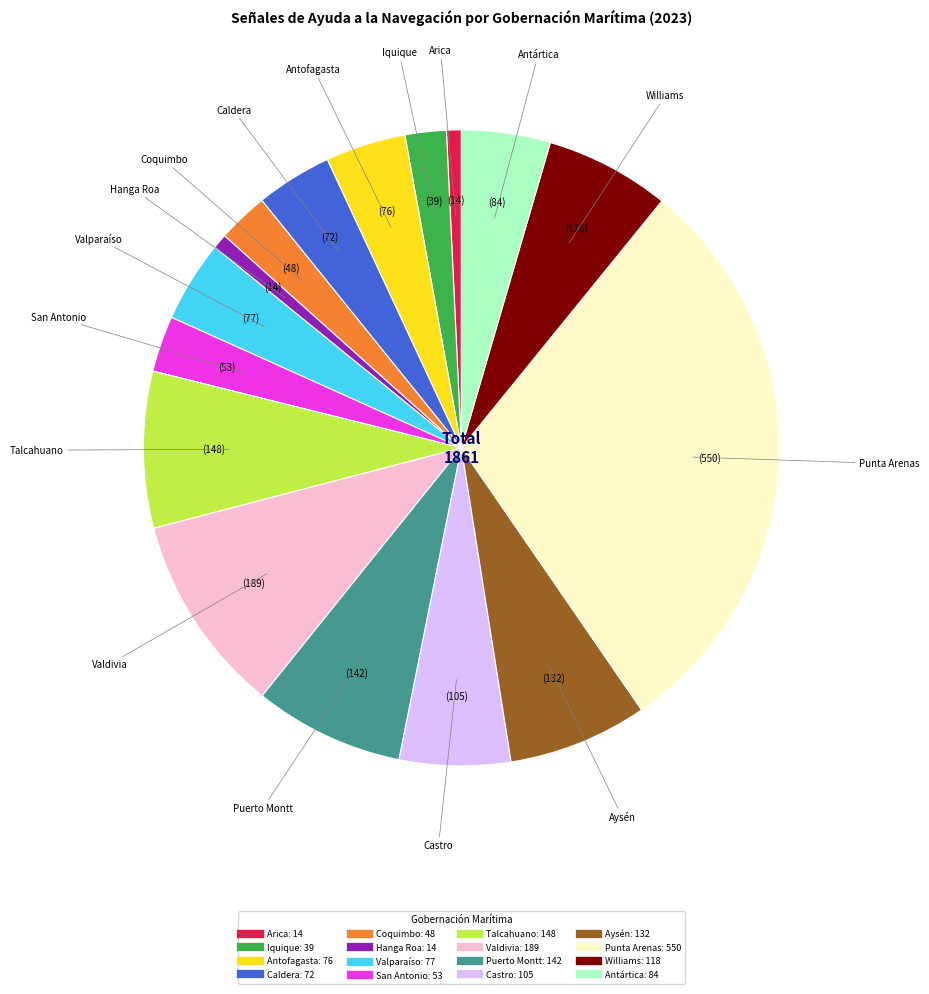

Combined, do Punta Arenas and Valdivia account for over 50%?

No